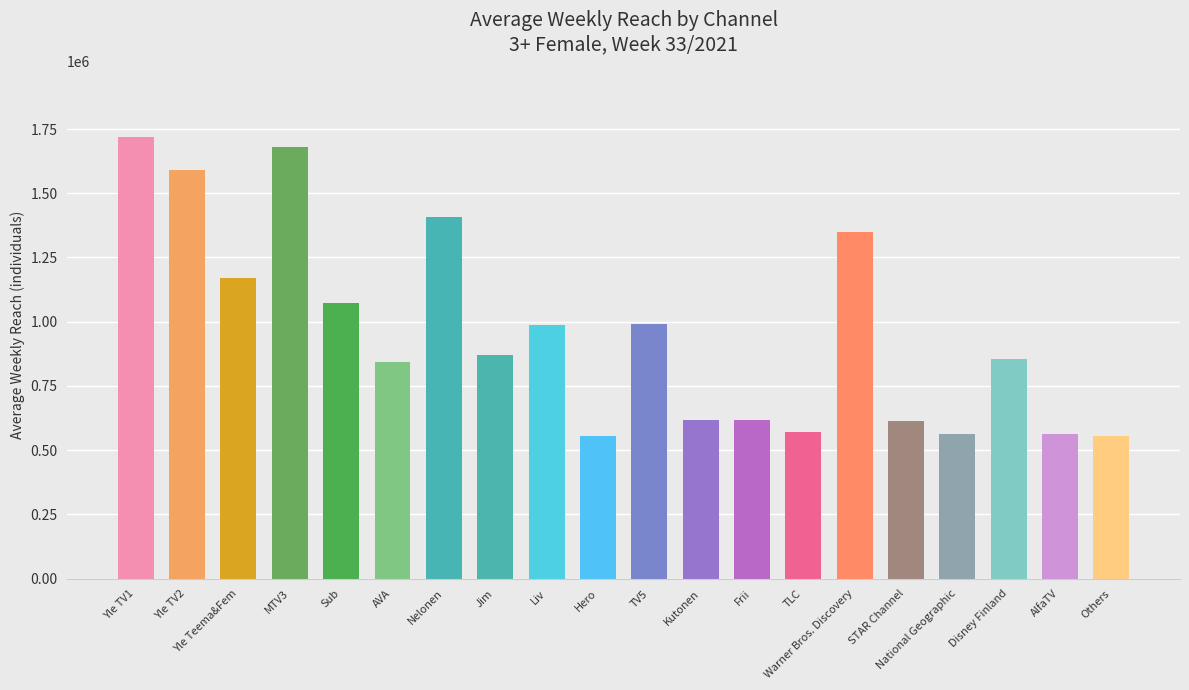

How many values are below 870000?

10